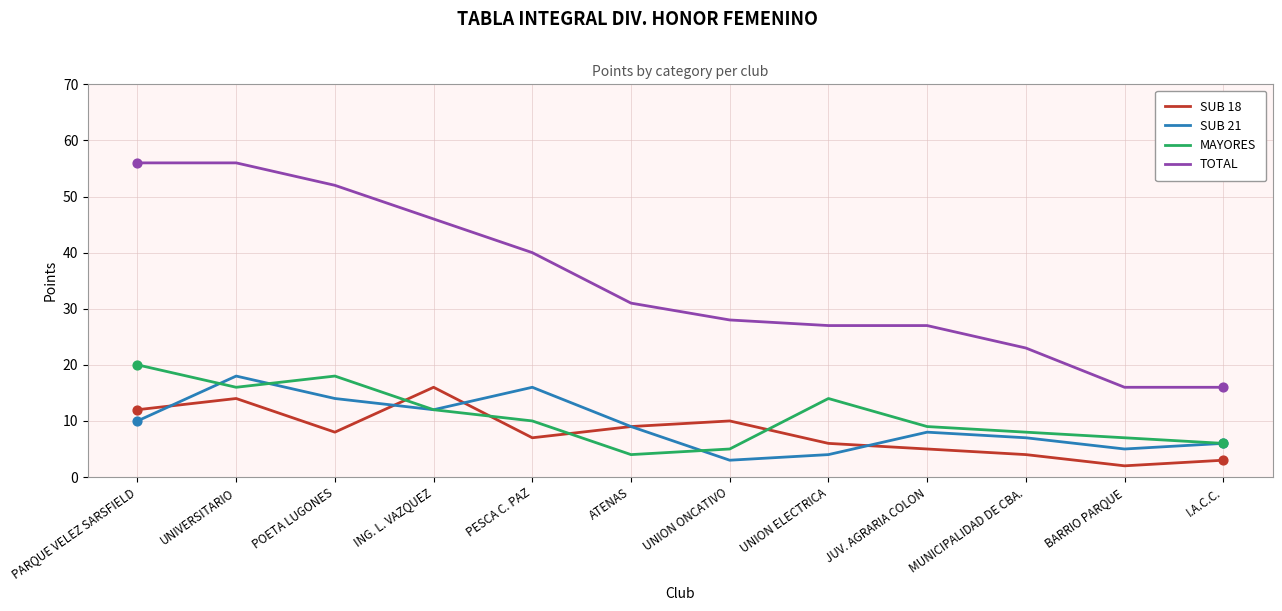

Which series has the largest range (max minus min)?

TOTAL